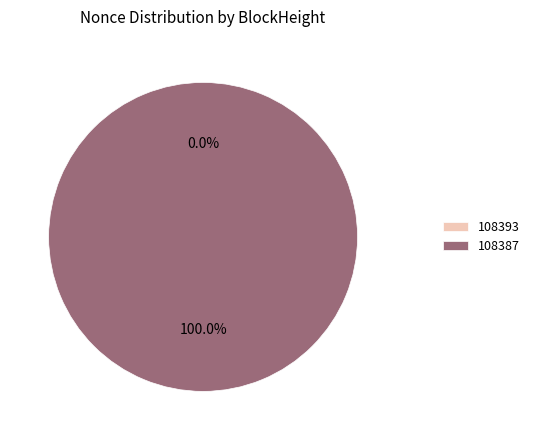

Which has a higher value, 108387 or 108393?

108387